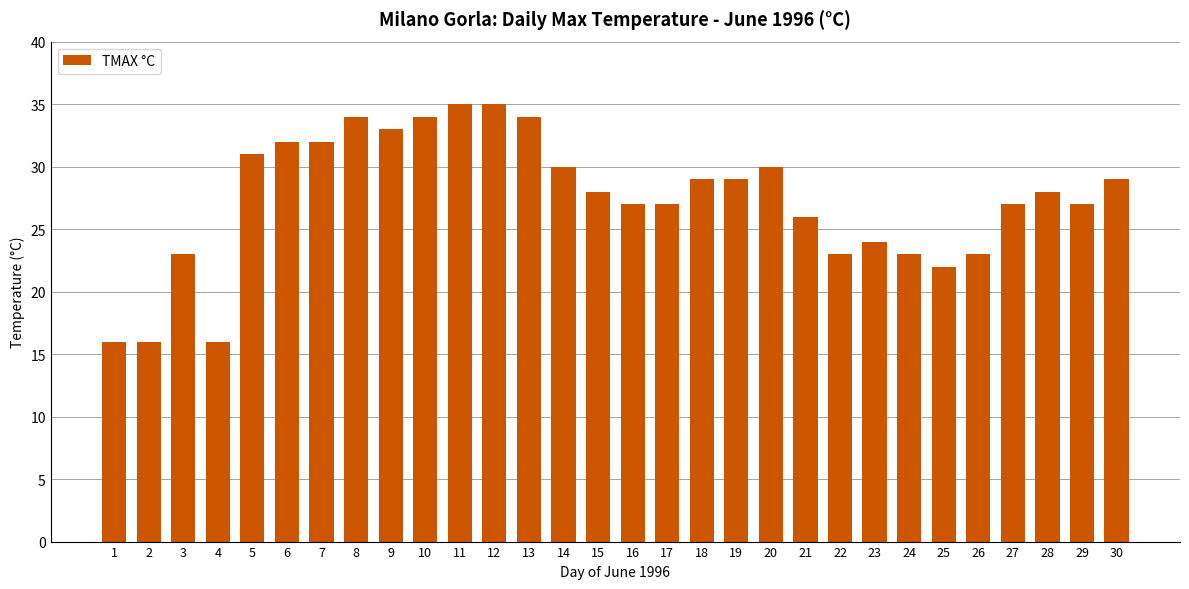

What is the value of the 25th bar from the left?

22